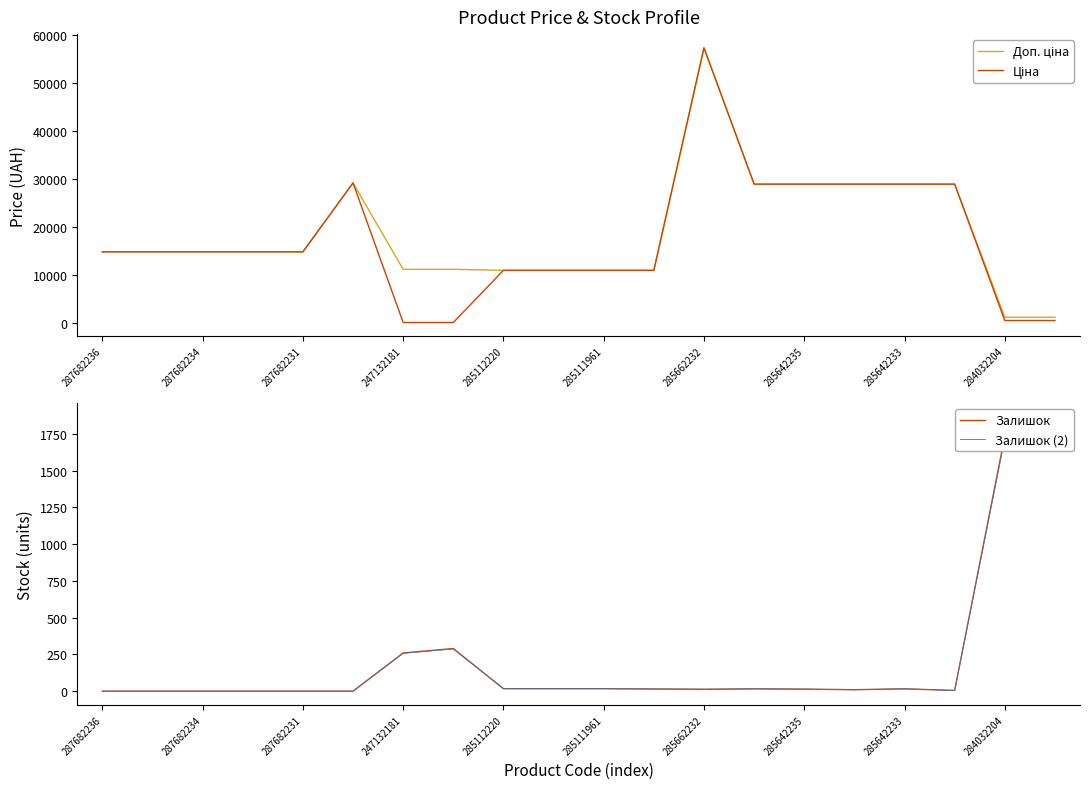

True or false: Ціна has a value of 22314.1 at 285112220.

False